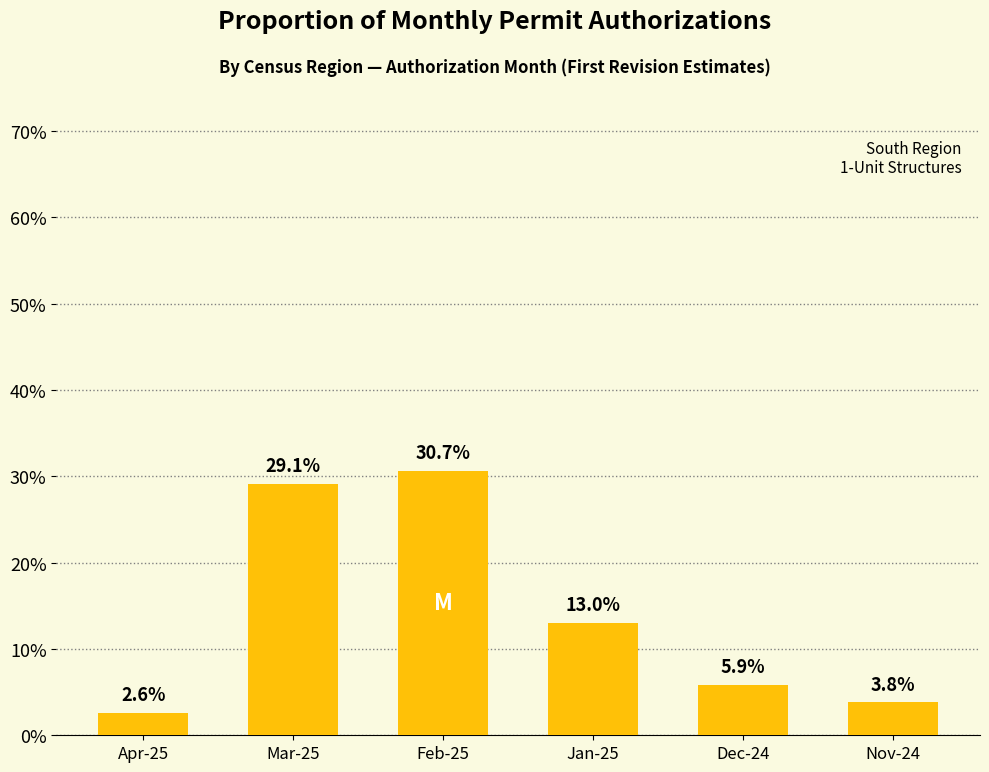

What is the difference between the maximum and minimum values?

0.3